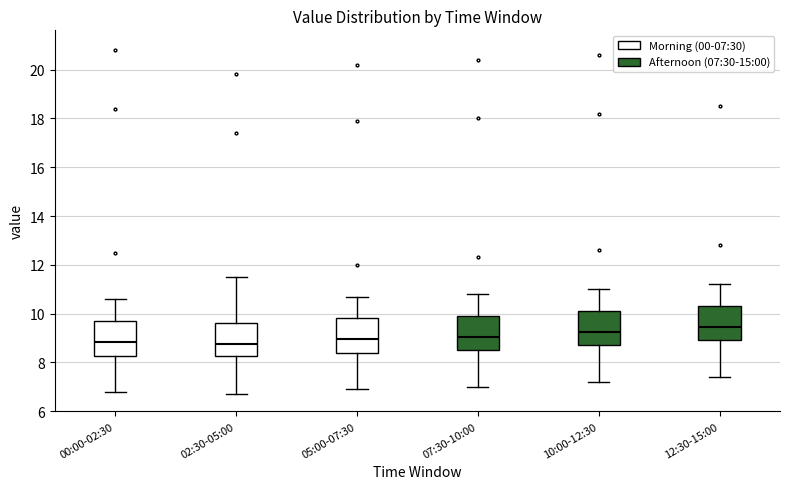

Where is the lower edge of the box for 05:00-07:30 on the y-axis? The values are not printed on the chart, so give them approximately, as read against the axis.

8.4